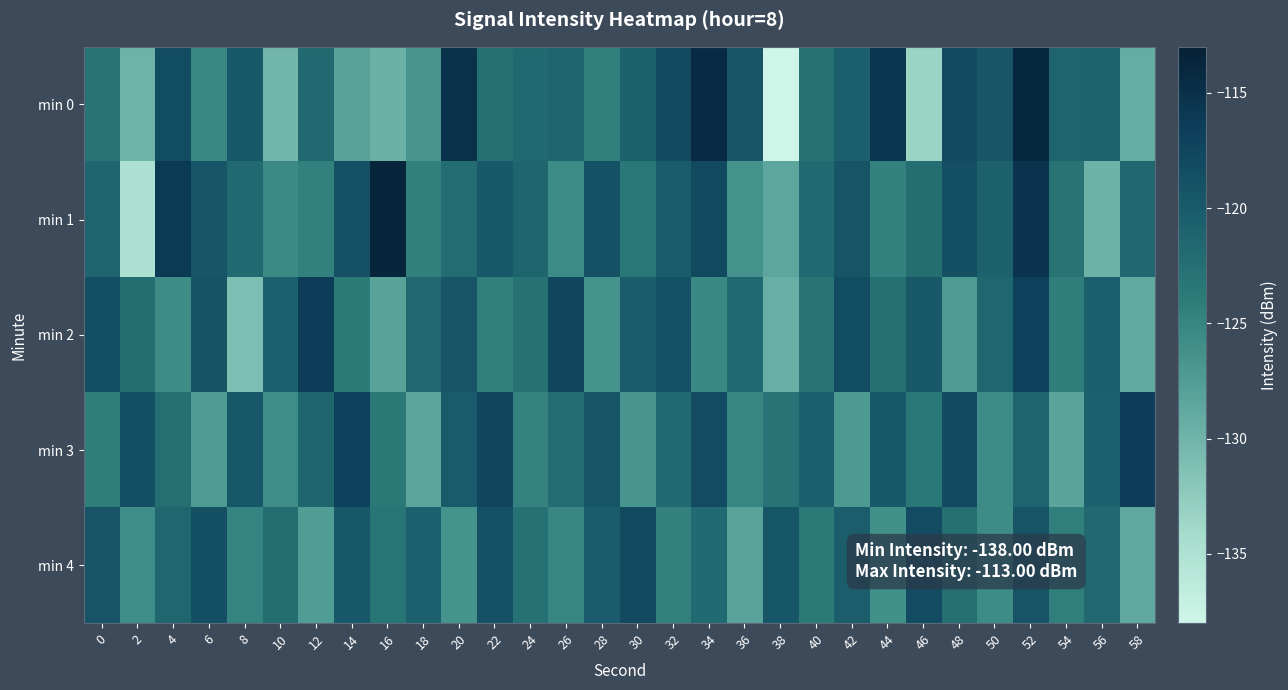

At how many categories does at least one series exceed -117?

9